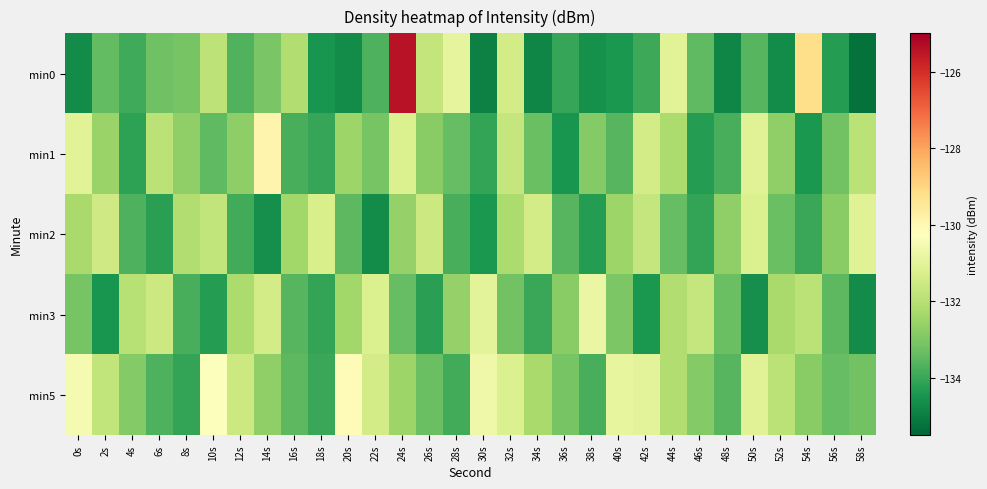

At how many categories does at least one series exceed -131?

10